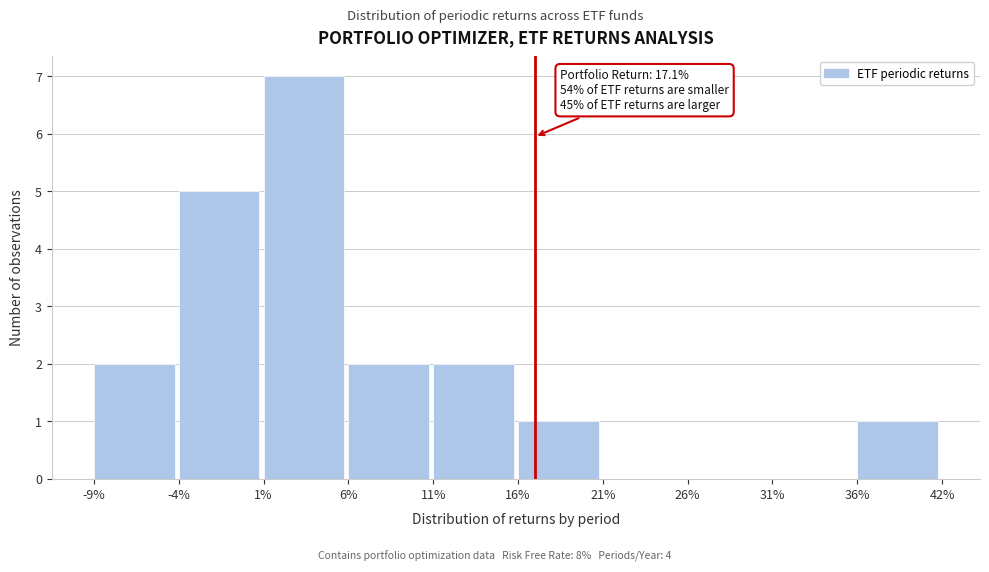

Reading left to right, transcribe all the data shown in this chart.

-9%=2	-4%=5	1%=7	6%=2	11%=2	16%=1	21%=0	26%=0	31%=0	36%=1